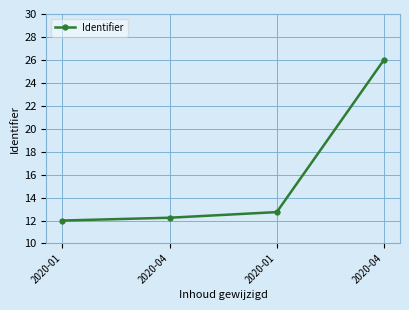

What is the average value?

15.7